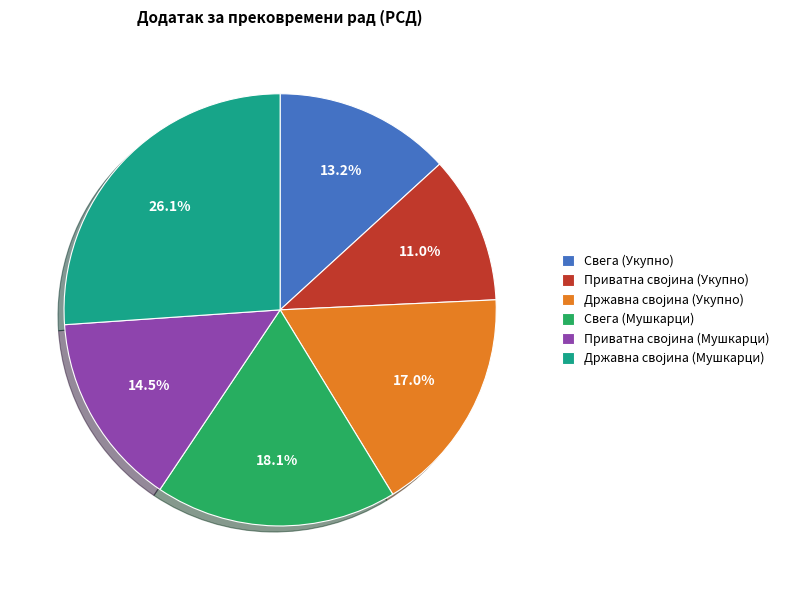

Does any single category account for the majority?

No